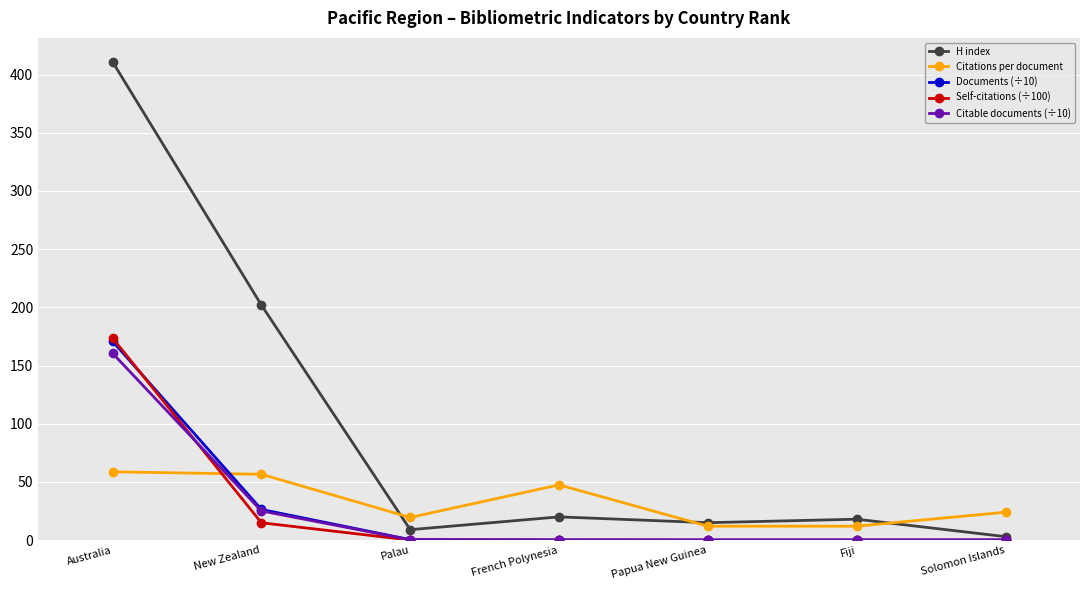

Is it true that Documents (÷10) equals 0.4 at Palau?

True